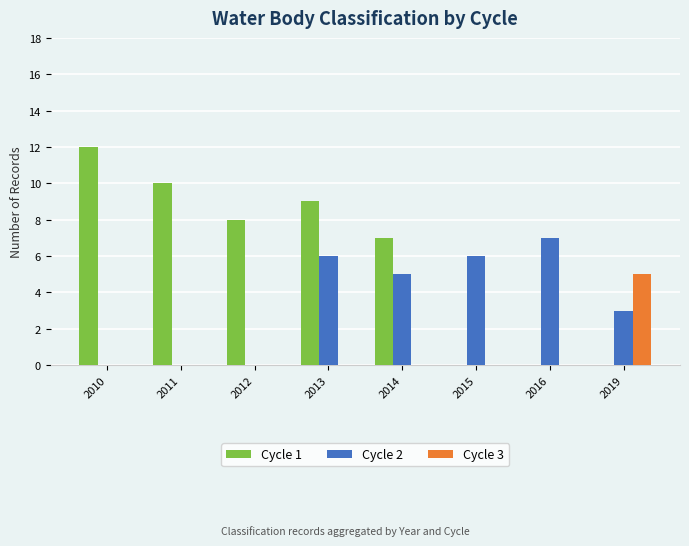

Is it true that Cycle 2 equals 0 at 2010?

True